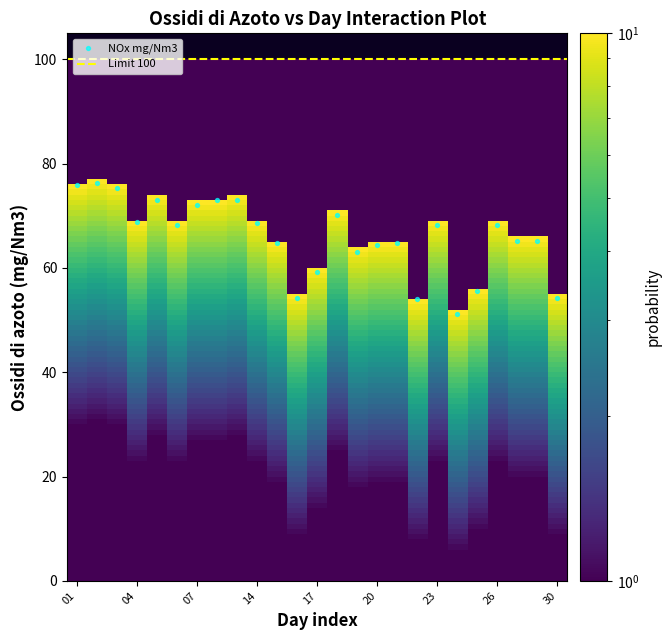

How many data points are displayed?

25